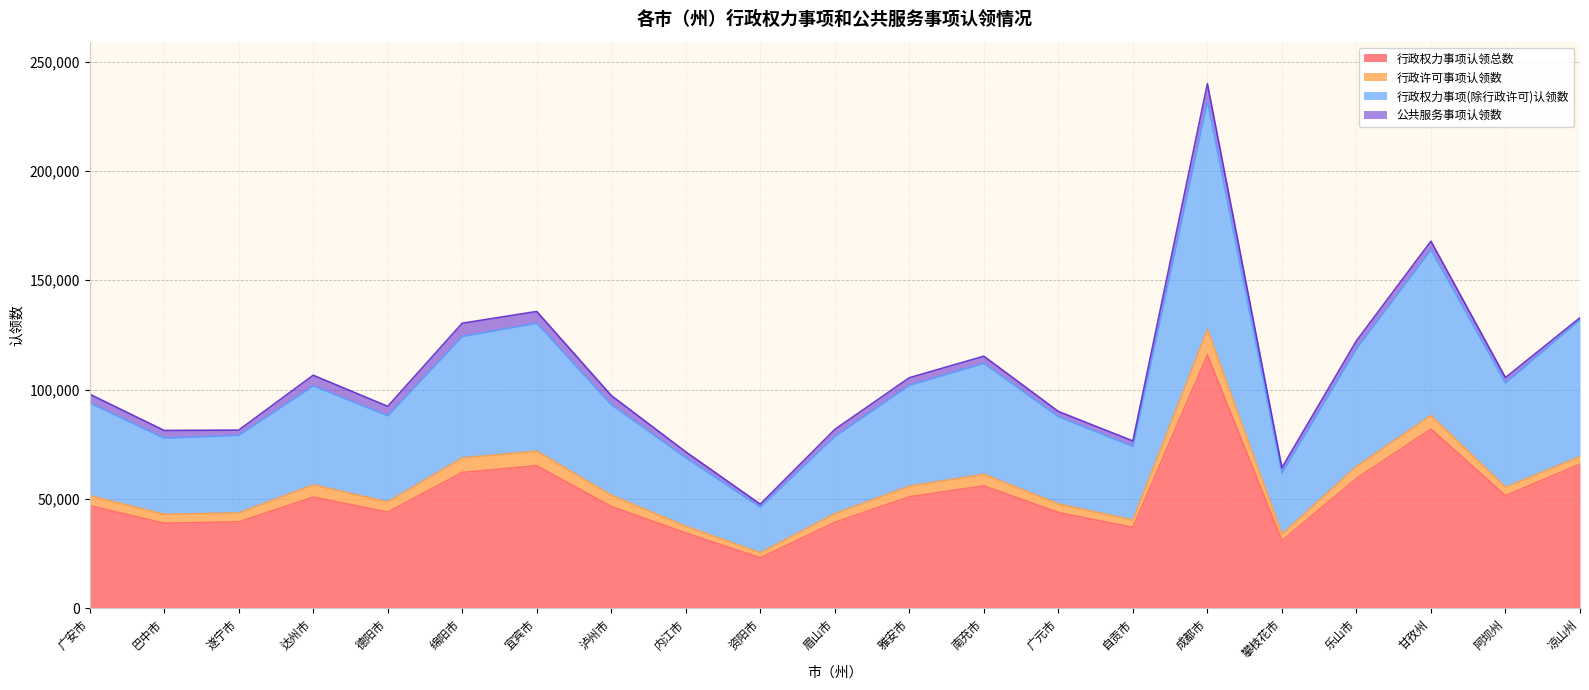

At how many categories does at least one series exceed 73542?

18